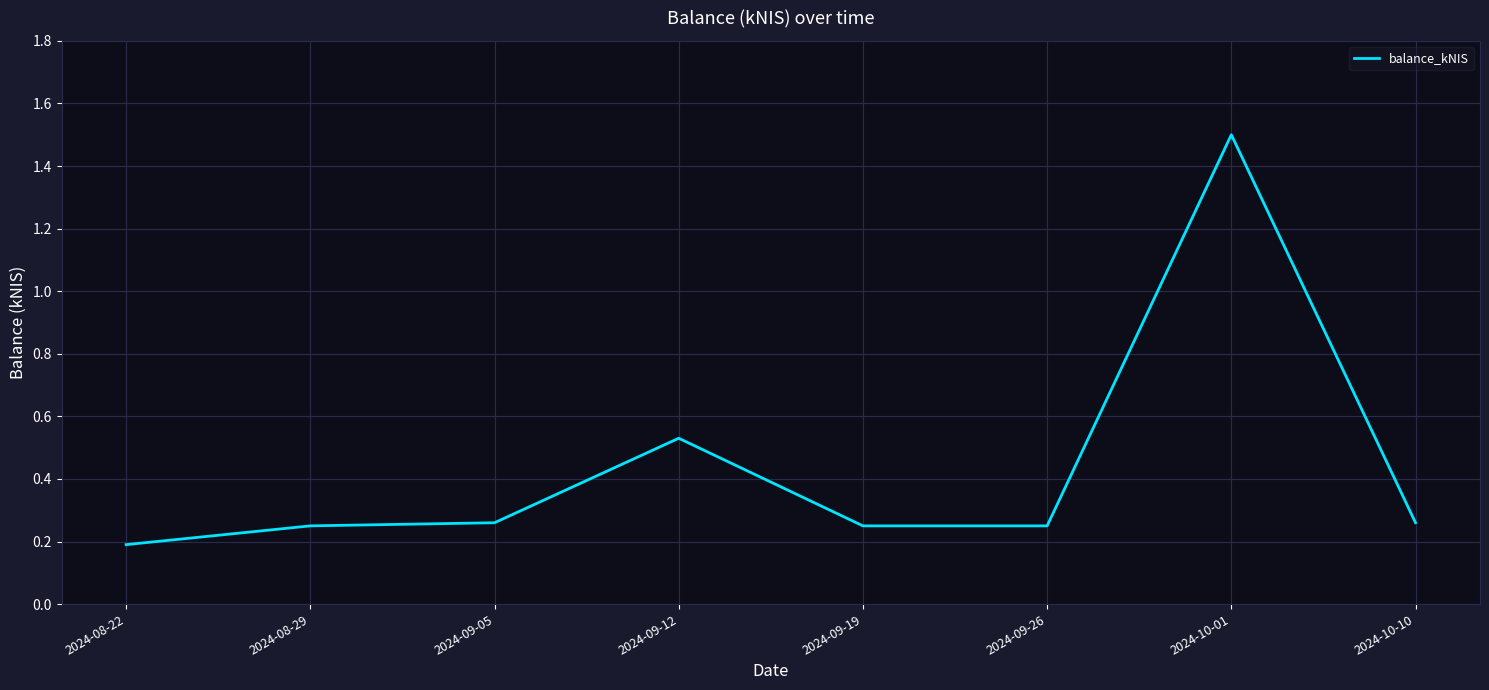

True or false: the data shows 0.2 at 2024-09-19.

True